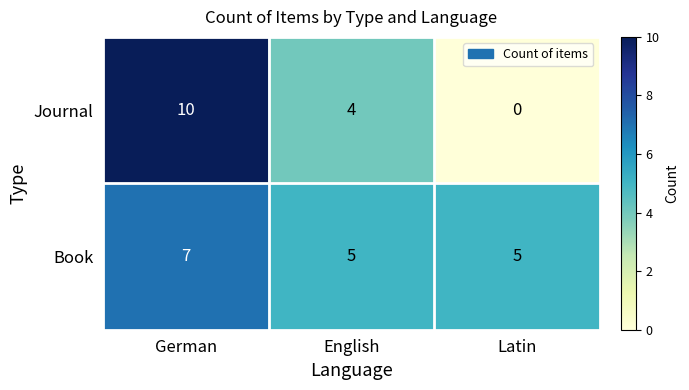

List the series in order of their overall mean, highest first.

Book, Journal